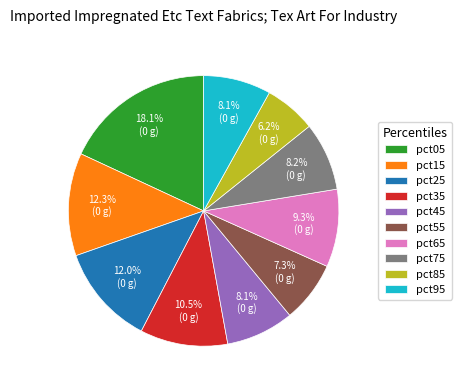

To the nearest percent, what portion does pct05 represent?

18%